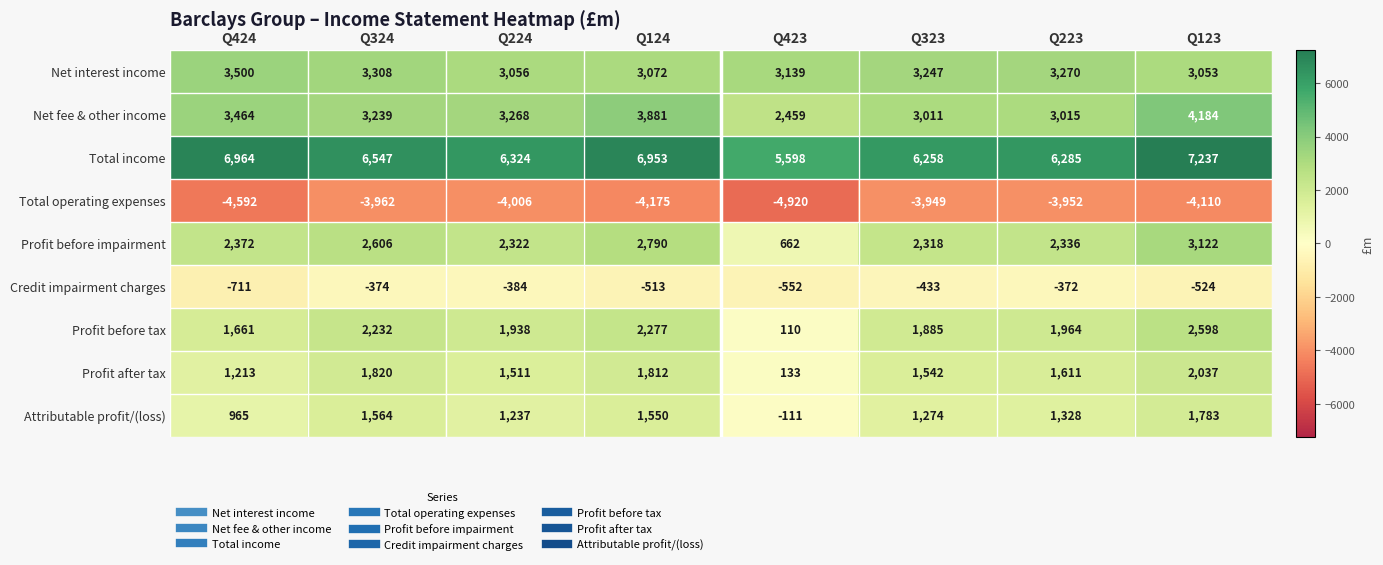

At which category does the chart reach its peak across all series?

Q123